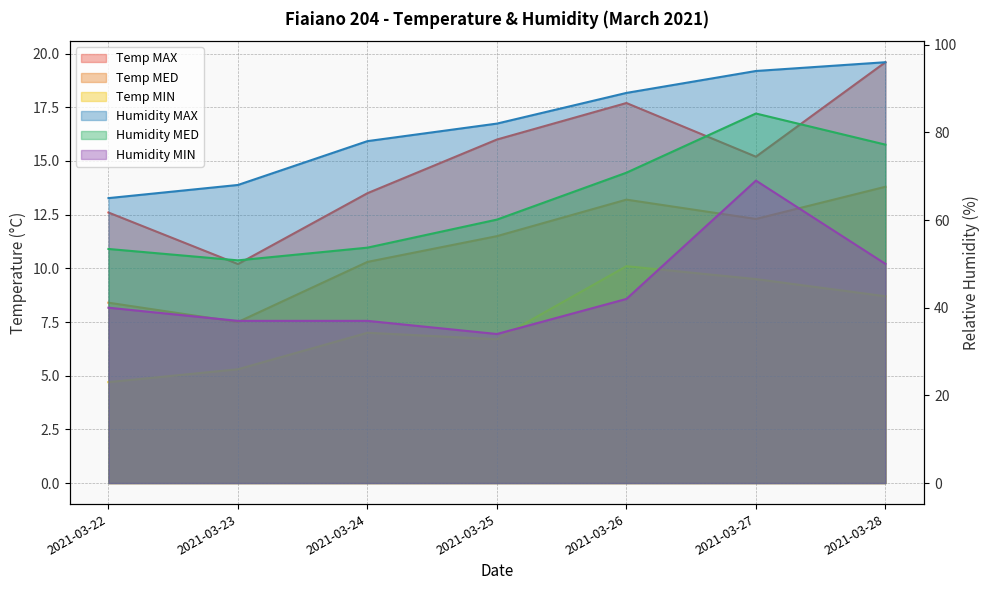

How many interior local peaks does the Temp MAX series have?

1